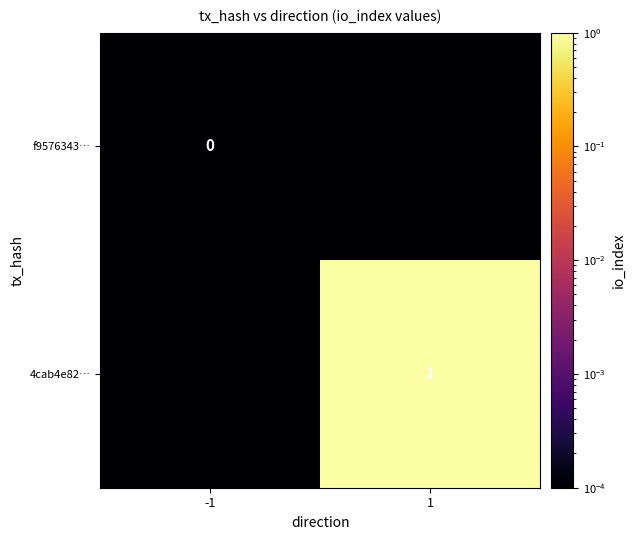

True or false: 4cab4e82… has a value of 0.2 at 1.

False